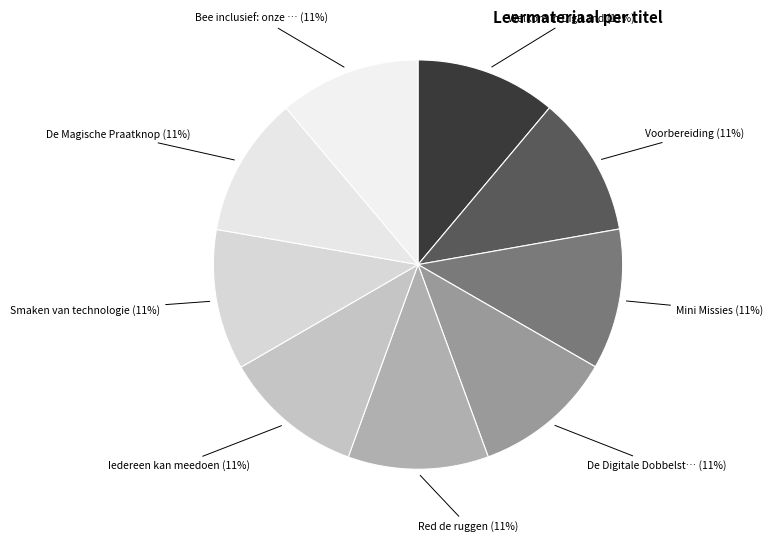

Rank the categories by value from lowest to highest.

Welkom in DigiLand, Mini Missies, De Digitale Dobbelsteen, Smaken van technologie, Voorbereiding, Iedereen kan meedoen, Red de ruggen, De Magische Praatknop, Bee inclusief: onze digitale missie